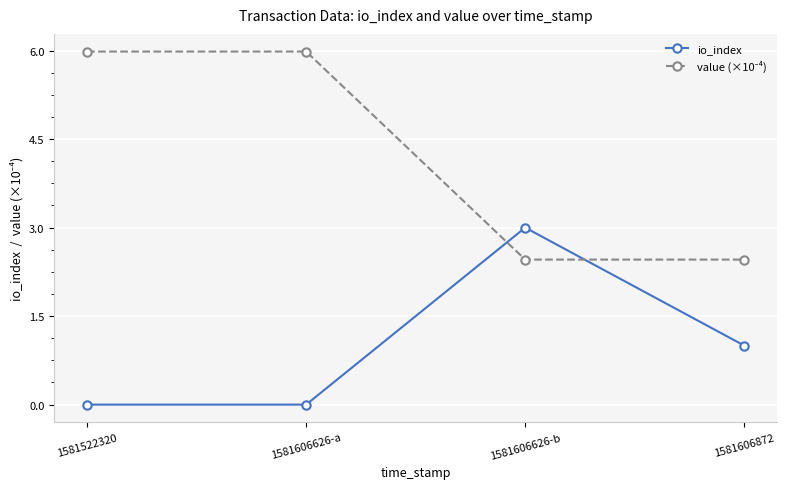

How many categories are shown in the chart?

4